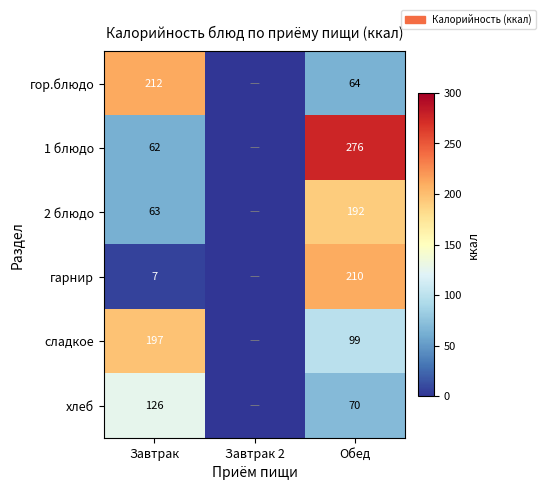

Rank the series at Завтрак from lowest to highest value.

гарнир, 1 блюдо, 2 блюдо, хлеб, сладкое, гор.блюдо